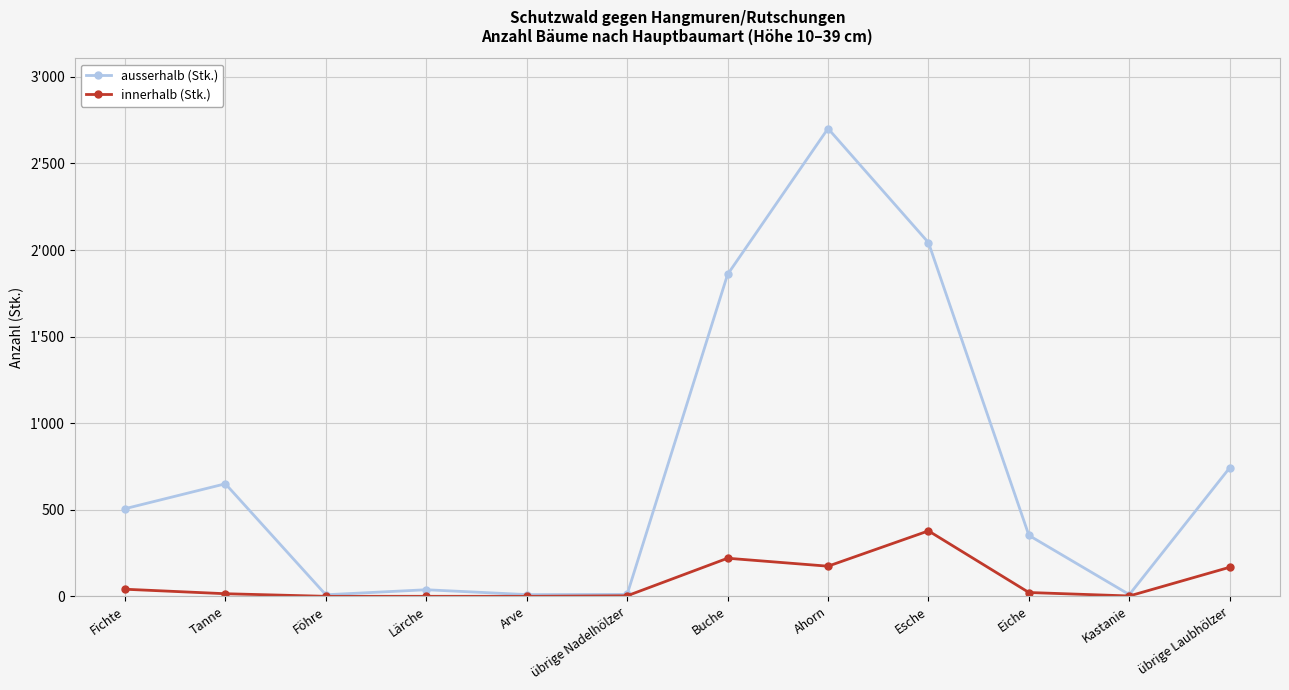

The value of innerhalb (Stk.) at Ahorn is 269. True or false?

False